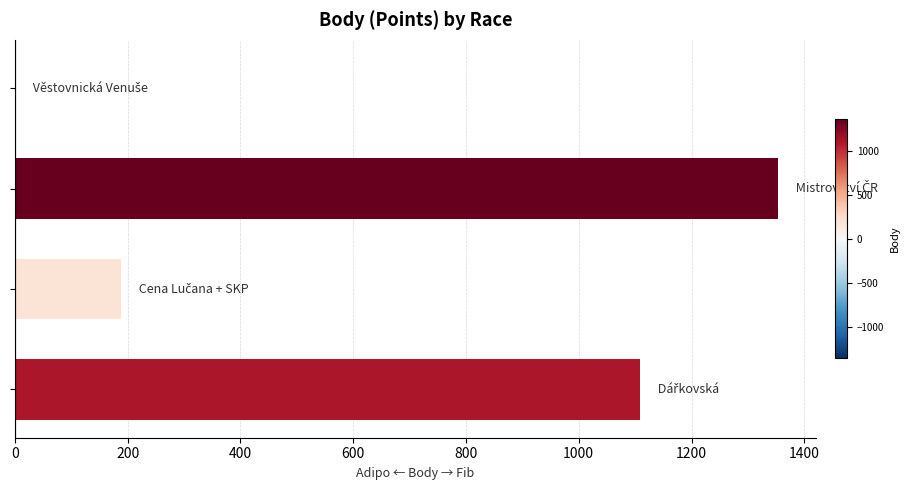

What is the greatest value displayed?

1353